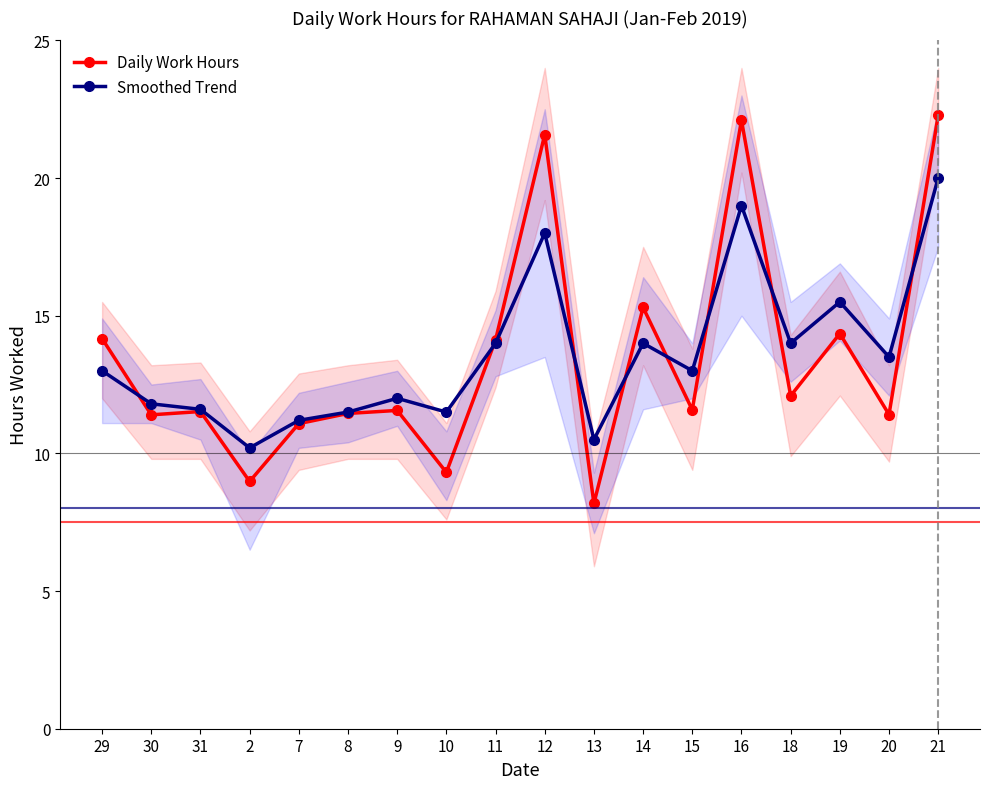

What position from the left is 19?

16